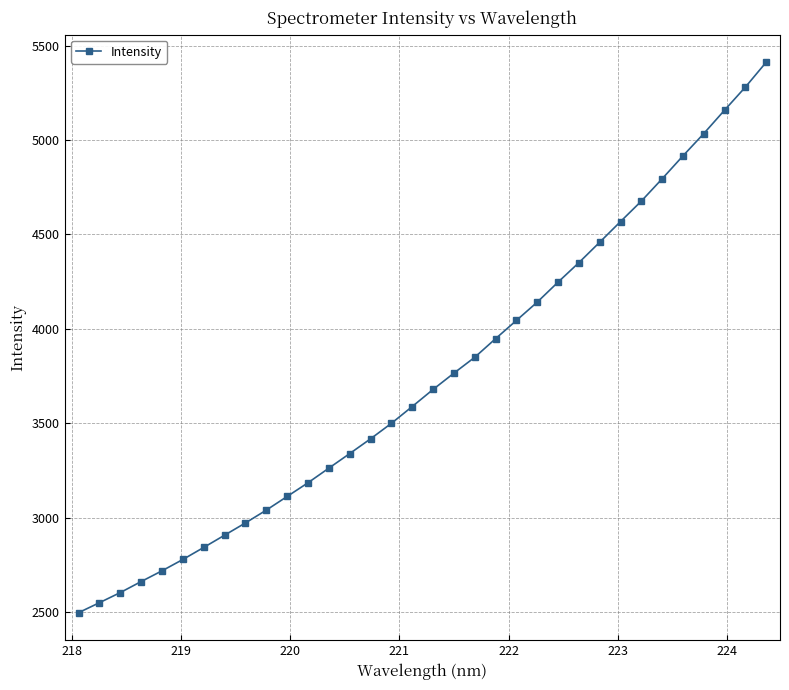

How many lines are shown in the chart?

1